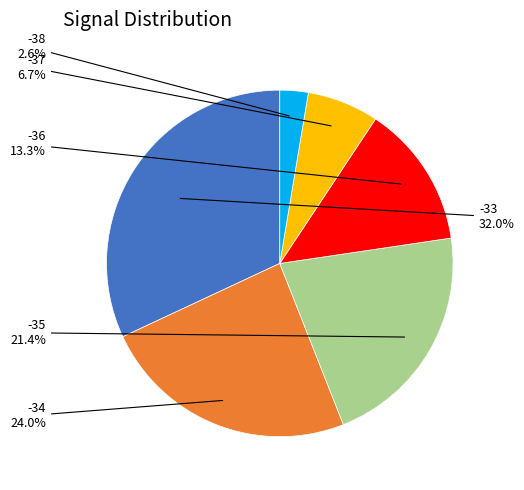

Does any single category account for the majority?

No